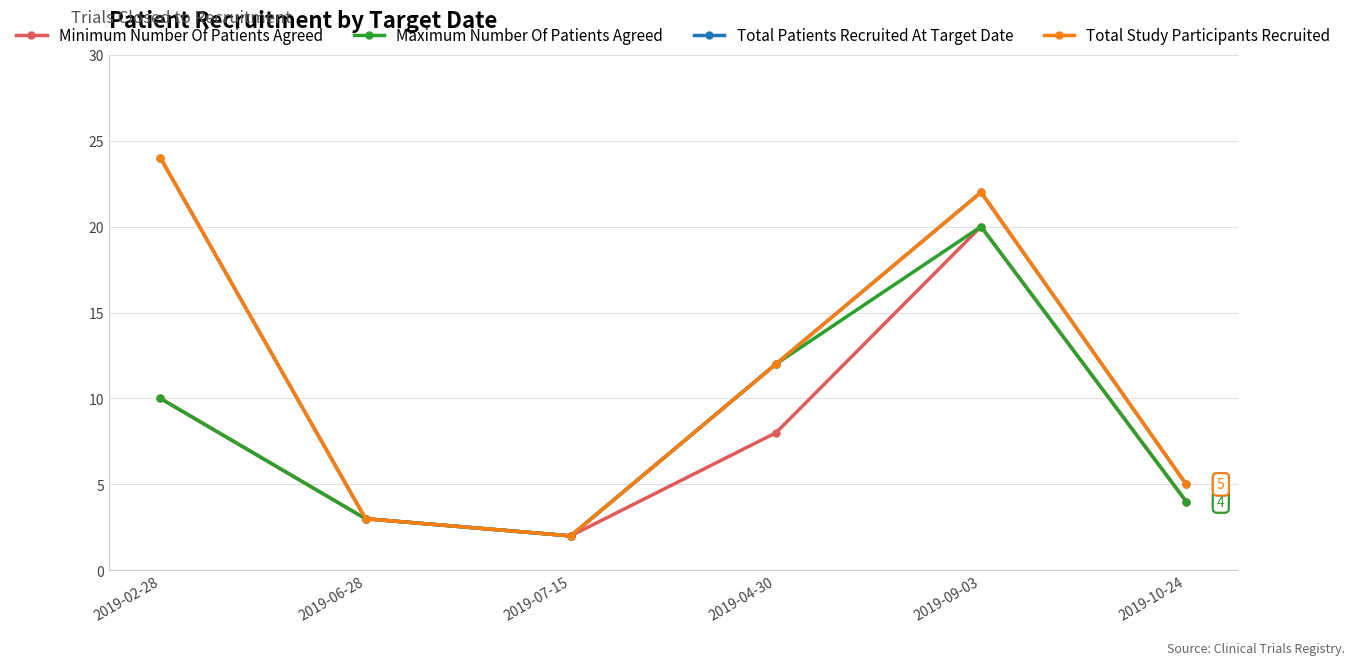

True or false: Minimum Number Of Patients Agreed and Maximum Number Of Patients Agreed cross at least once.

False